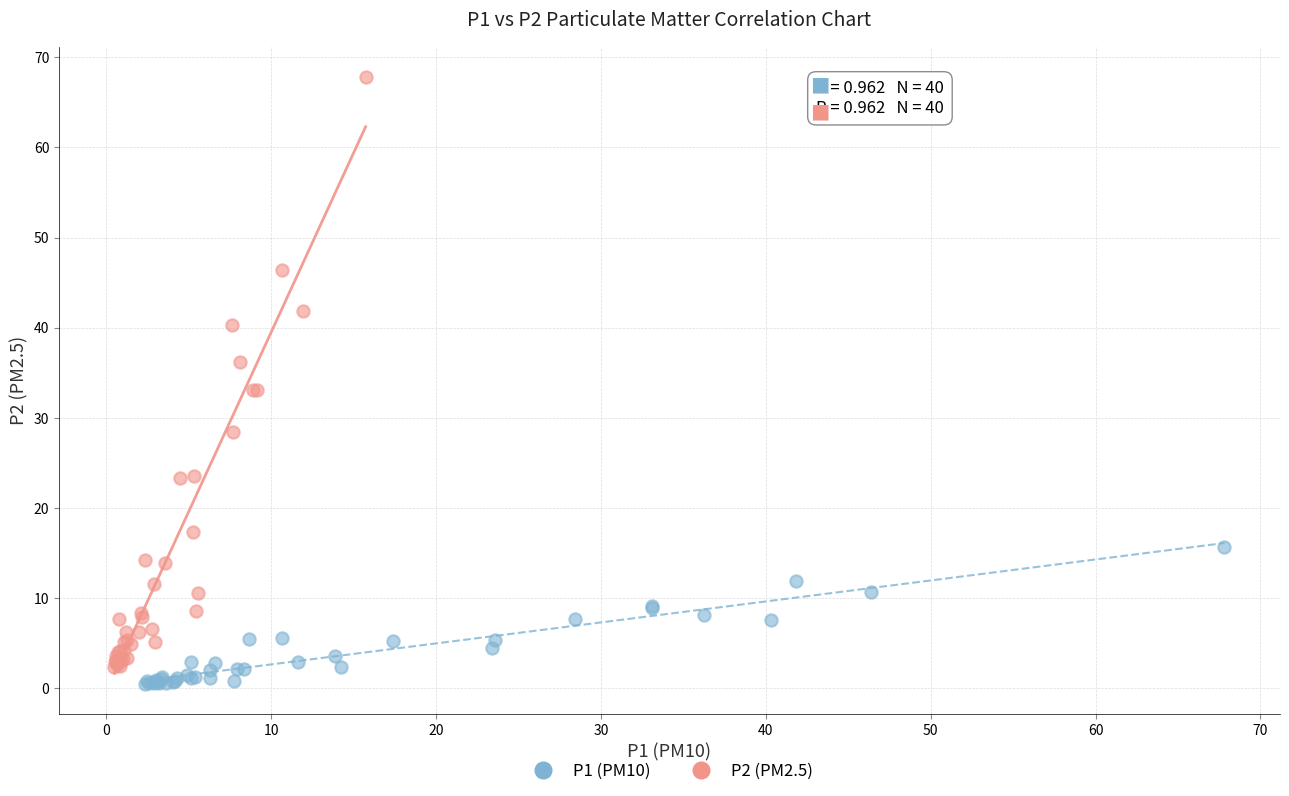

Which series has the widest spread of Y values?

P2 (PM2.5)